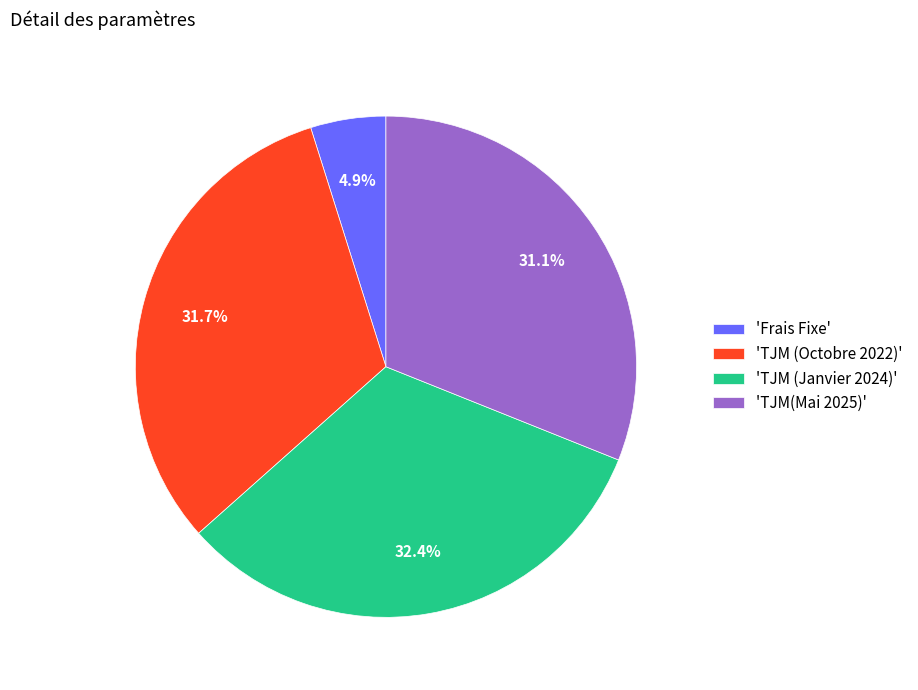

How many slices are in this pie chart?

4